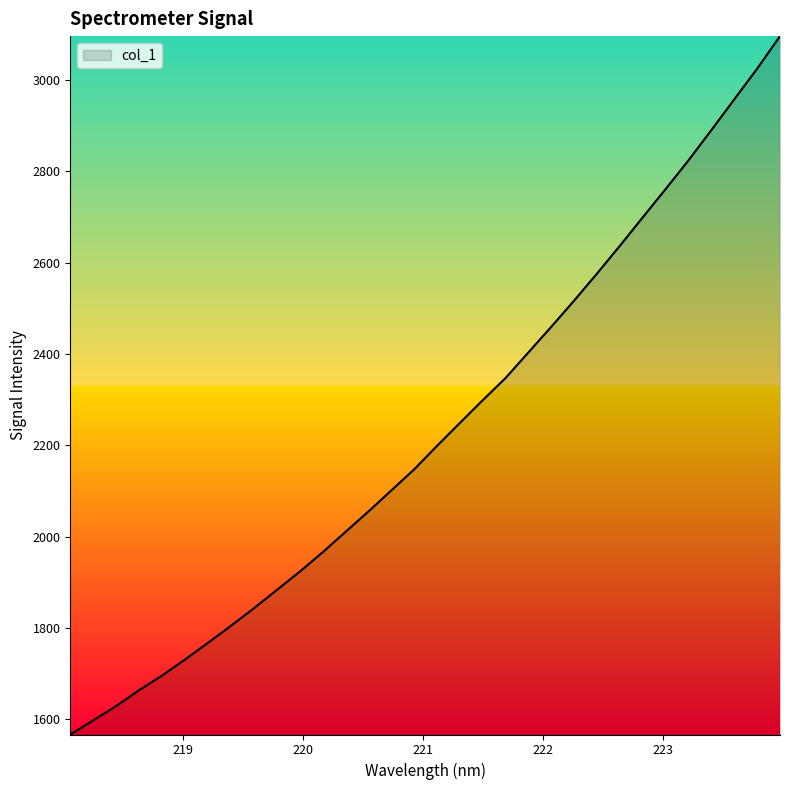

What is the difference between the second highest and second lowest values?

1427.0